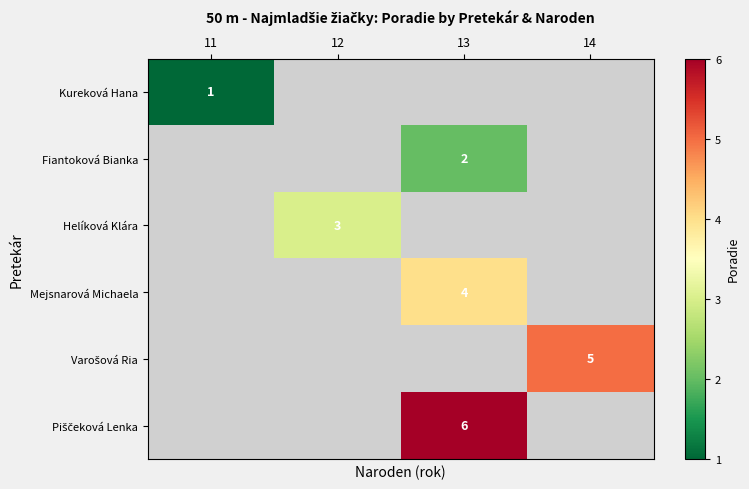

Between 14 and 13, which is larger?

13